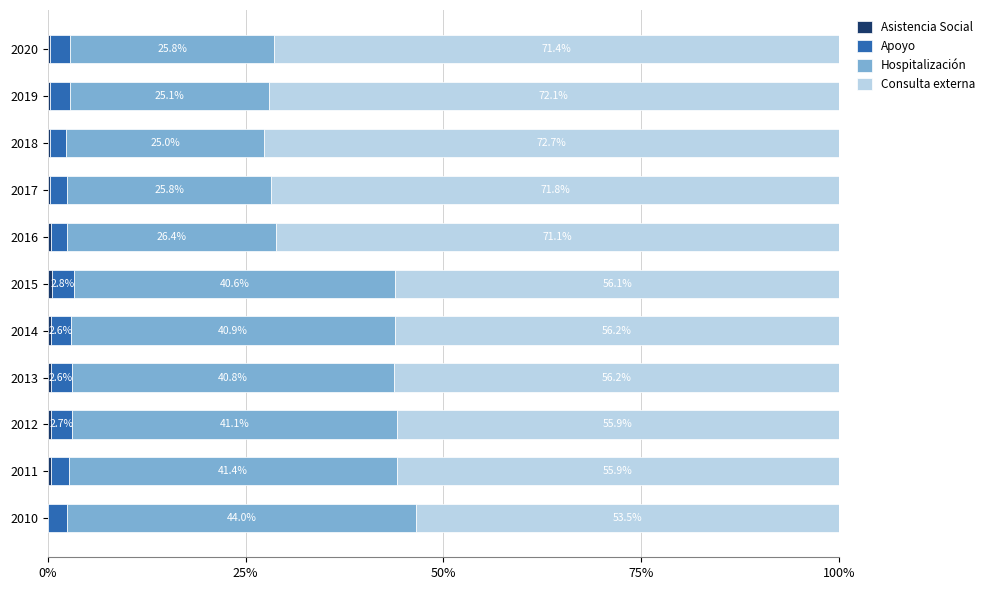

What is the total value across all series at 2018?

100.0